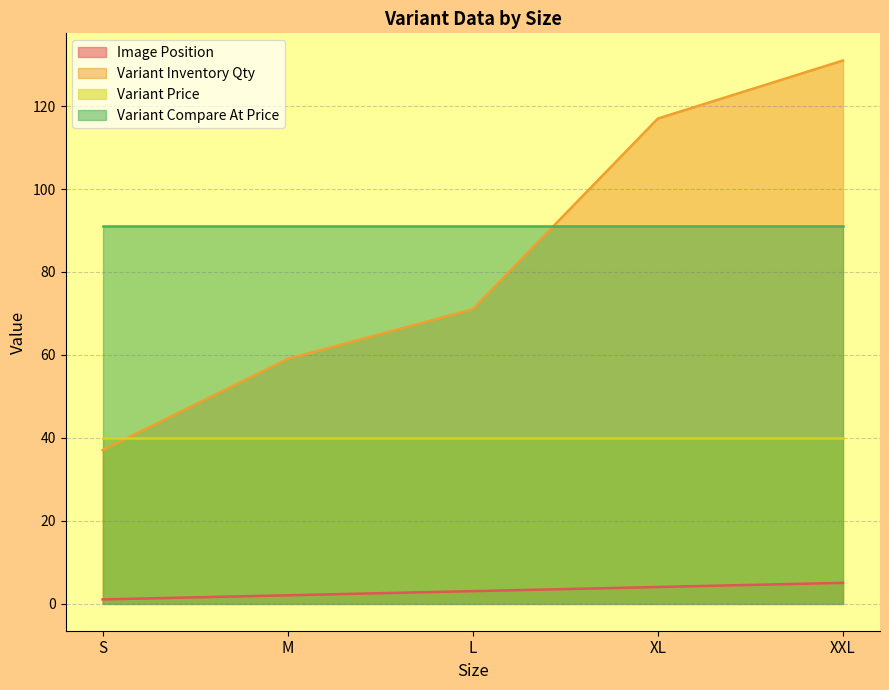

True or false: Variant Inventory Qty and Image Position cross at least once.

False